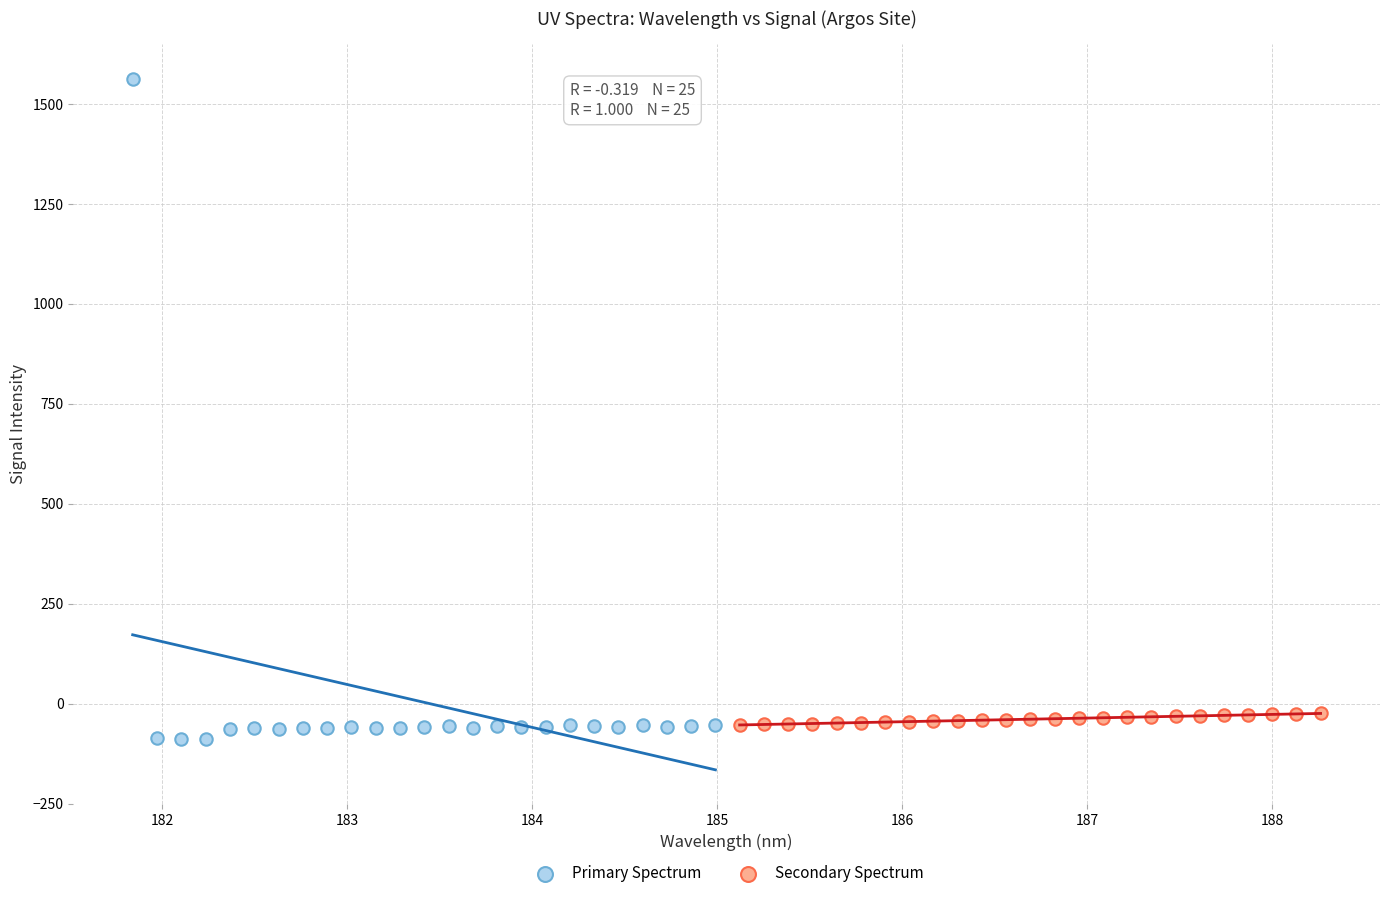

Which series contains the highest Y value?

Primary Spectrum